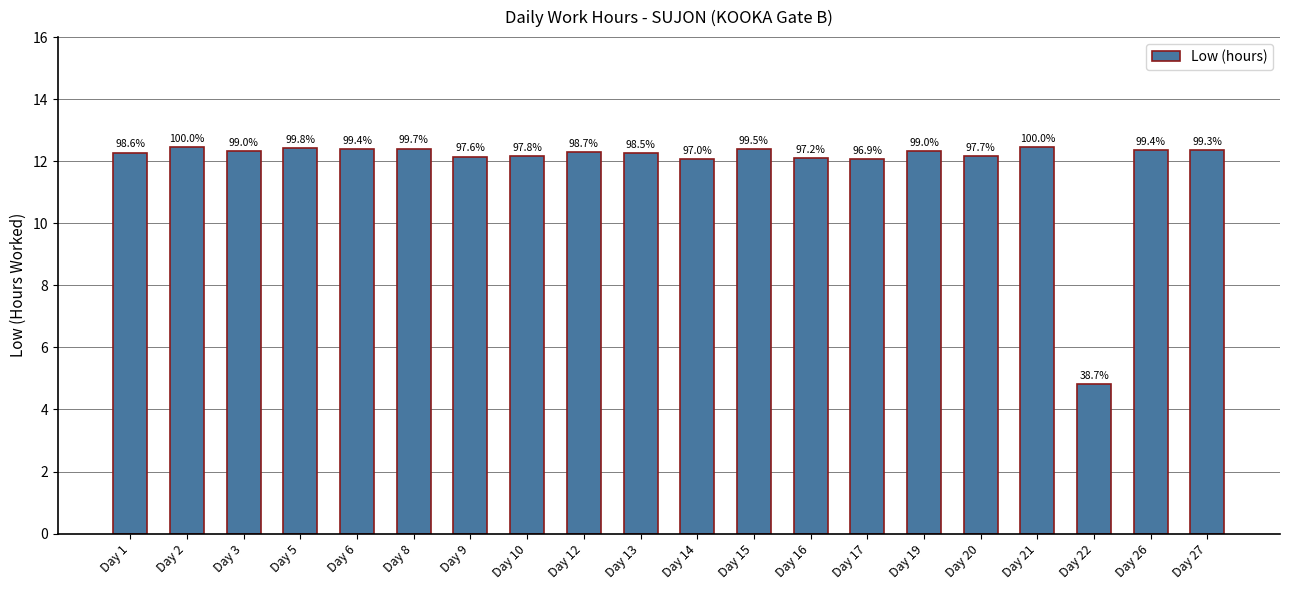

Are the bars horizontal?

No